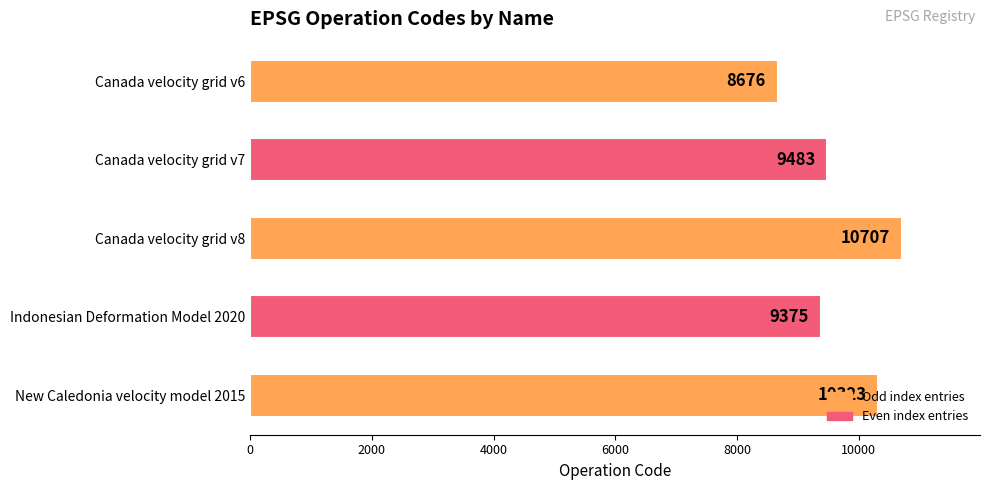

How many data points are less than 9483?

2